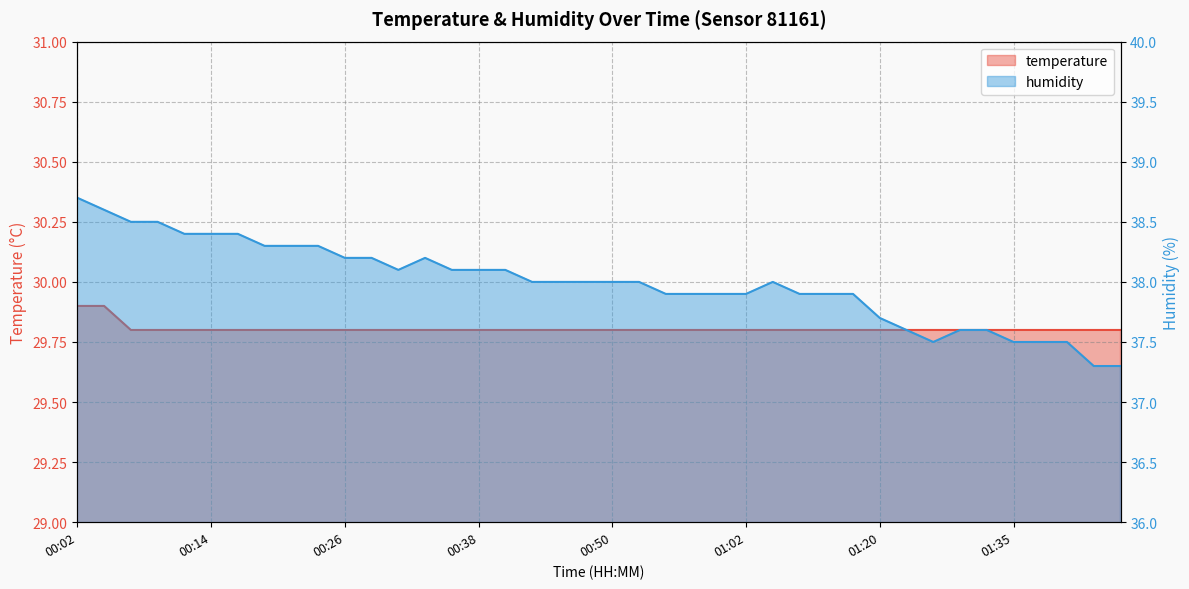

Rank the series by their maximum value, from highest to lowest.

humidity, temperature